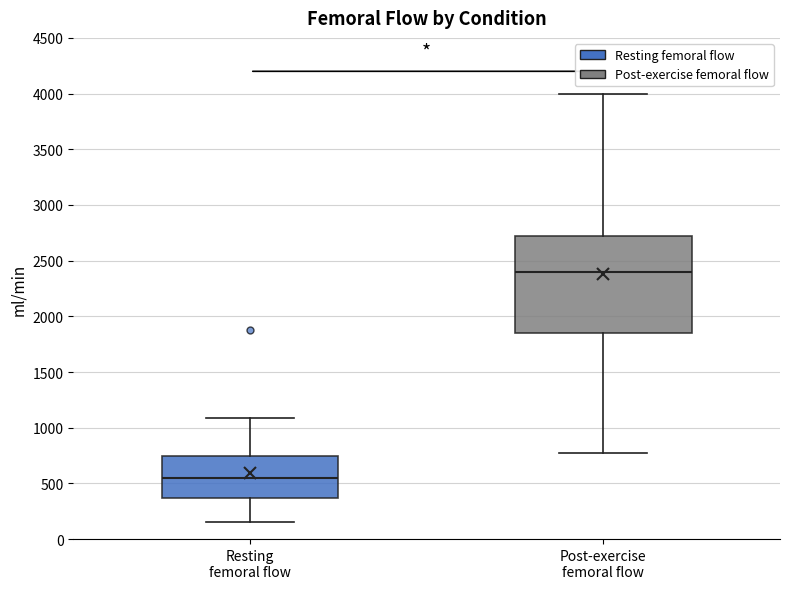

Reading left to right, read every box against the y-axis: the position of its median line, the range the box covers, and the ends of its whiskers. The values are not printed on the chart, so give them approximately, as read against the axis.

Resting femoral flow: median 550, box 350 to 750, whiskers 150 to 1100
Post-exercise femoral flow: median 2400, box 1850 to 2750, whiskers 750 to 4000